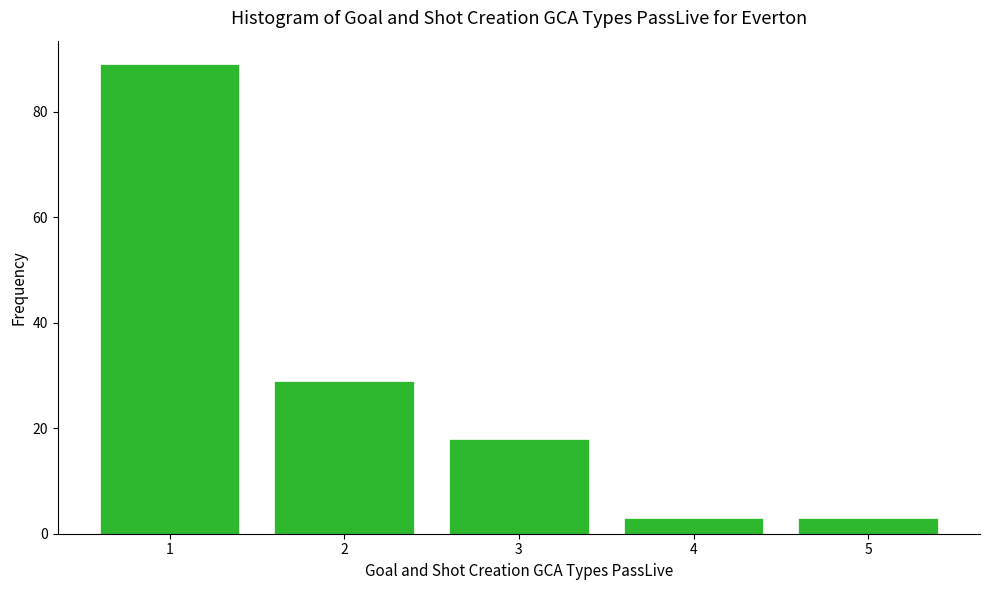

Reading left to right, extract all data points from this chart.

1=89	2=29	3=18	4=3	5=3